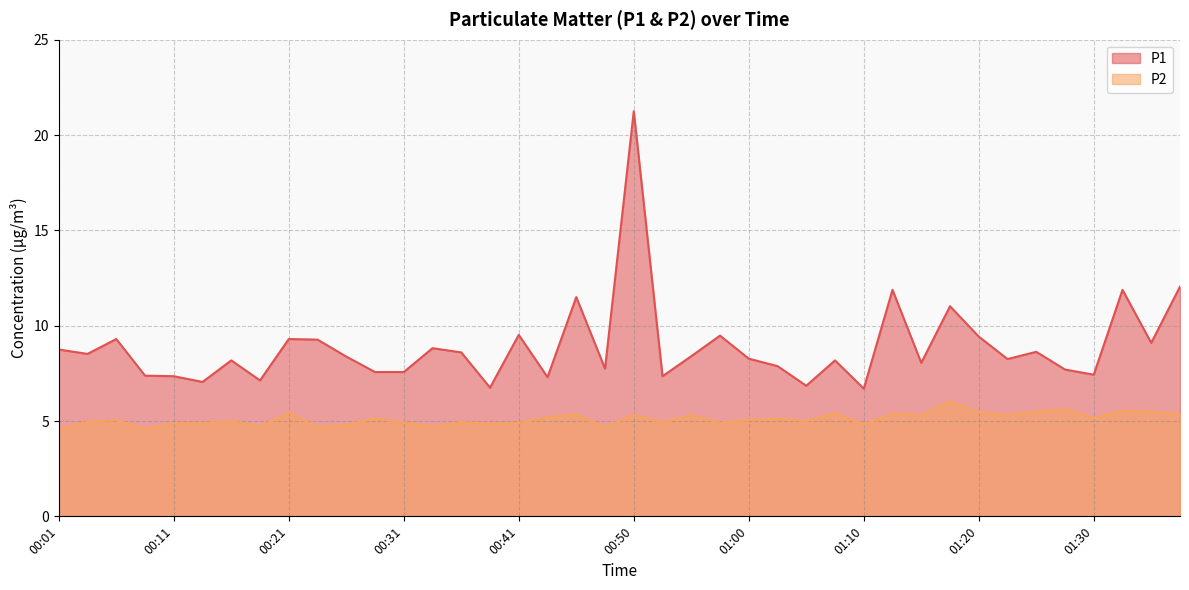

What are all the series names shown in the legend?

P1, P2